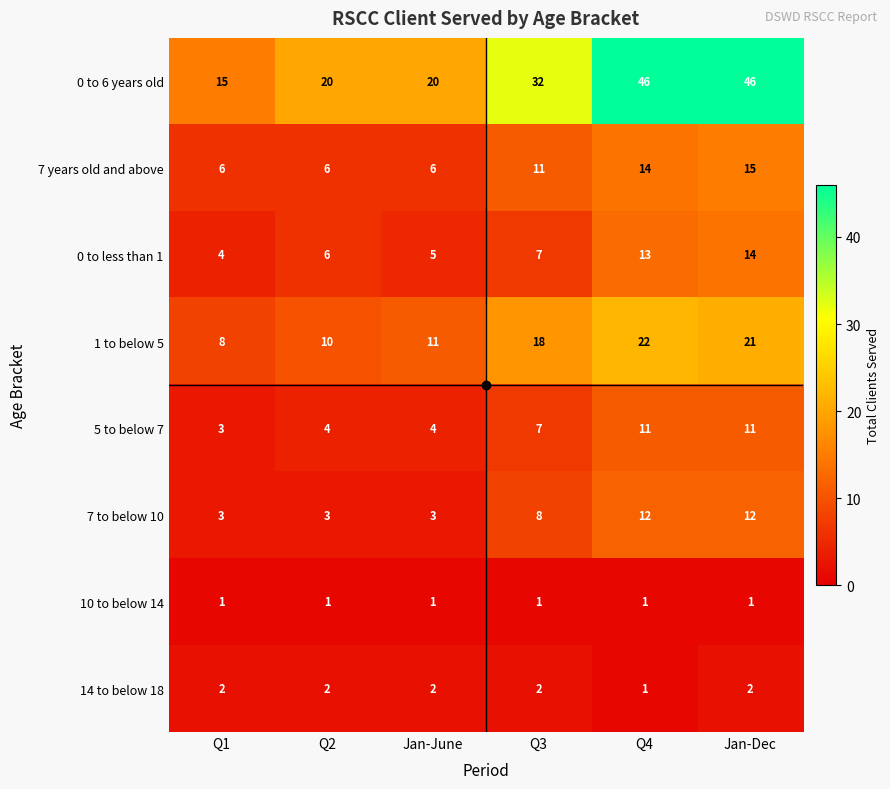

What is the sum of all 7 years old and above values?

58